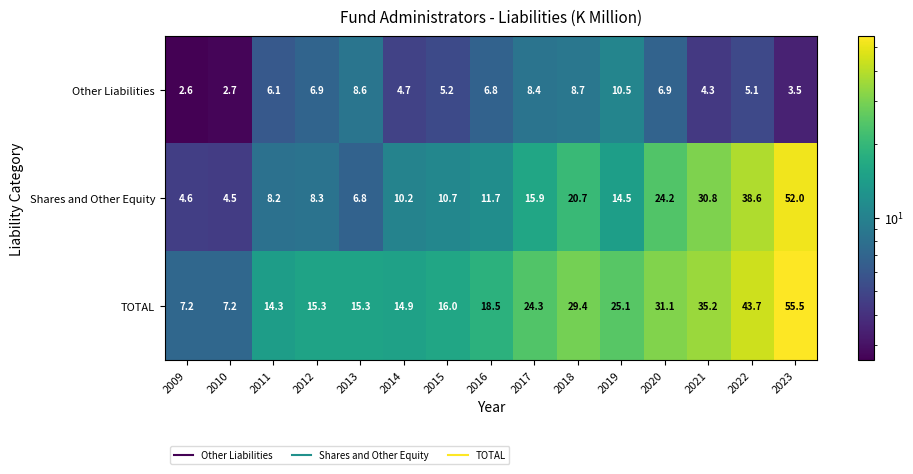

What is the maximum value shown in the chart?

55.5